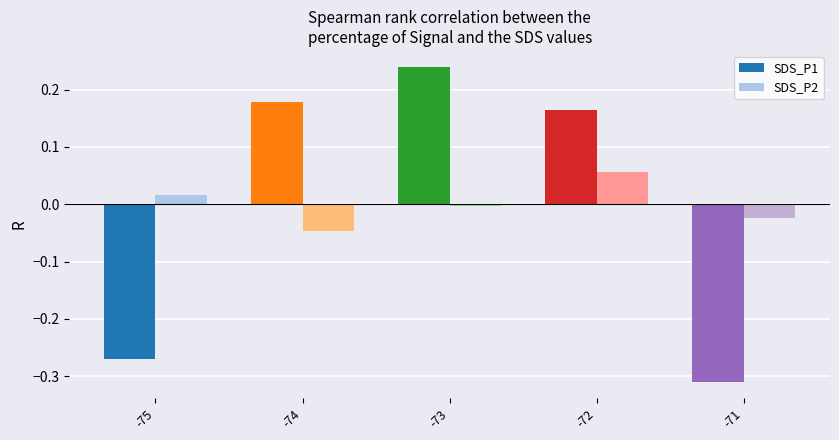

How many values in SDS_P1 are above zero?

3